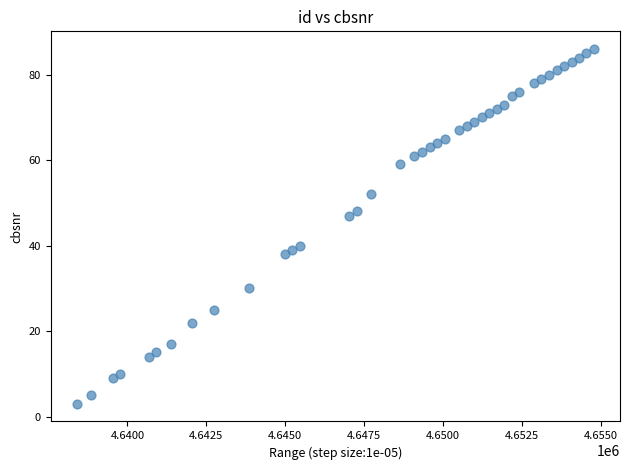

What Y value in the scatter plot is closest to 44?

47